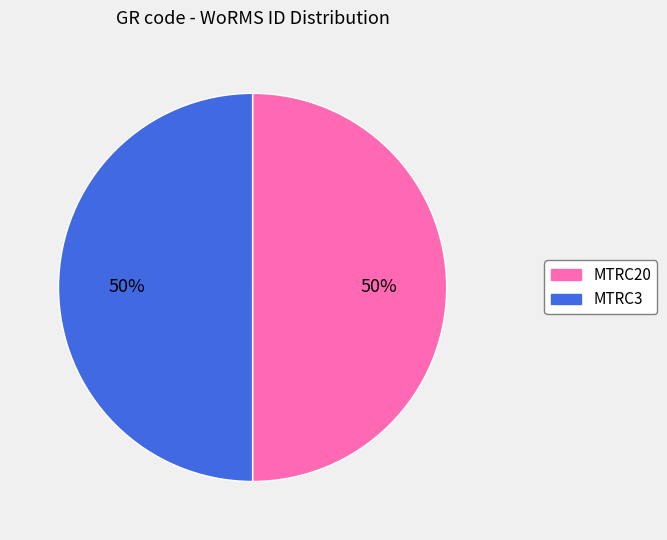

How many slices are in this pie chart?

2